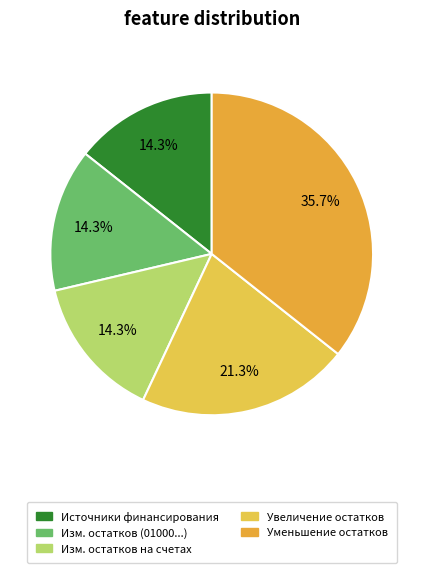

How many slices are in this pie chart?

5